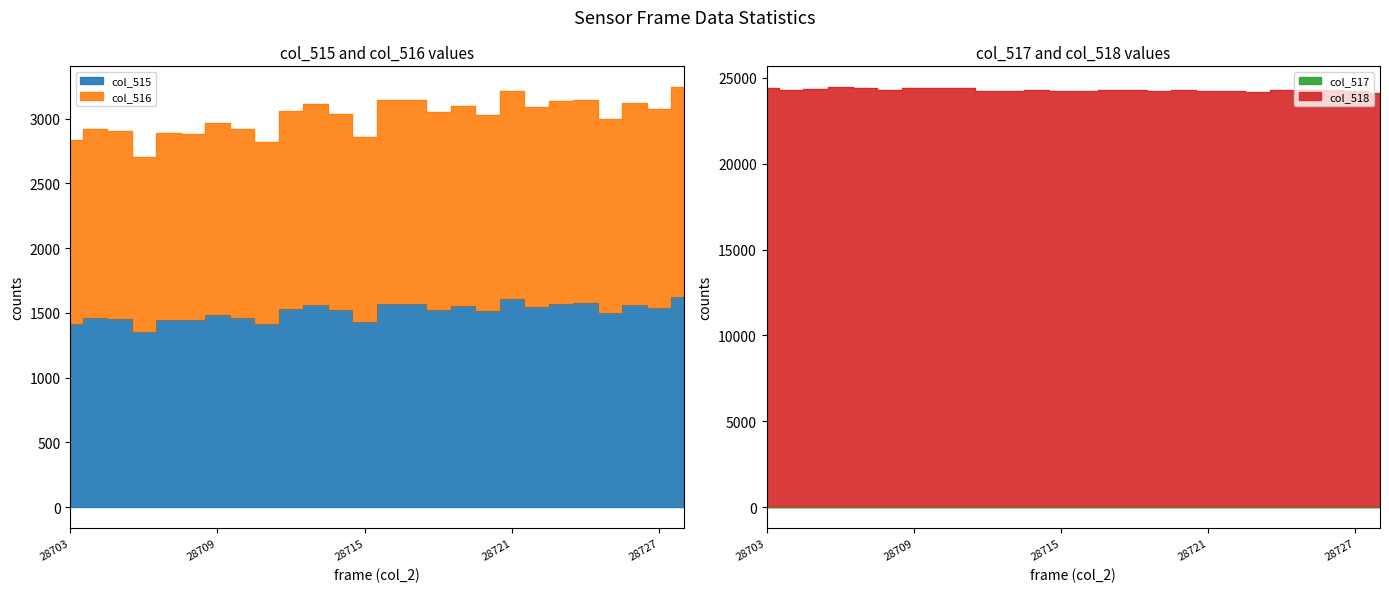

True or false: col_518 has a value of 24415 at 28711.

True